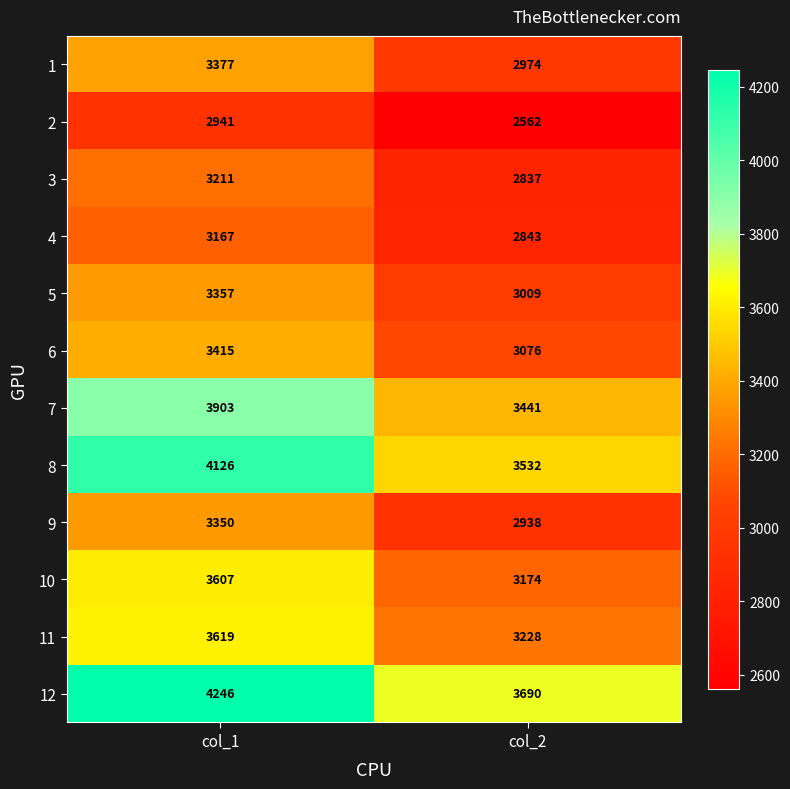

Read the 8 value at col_1.

4126